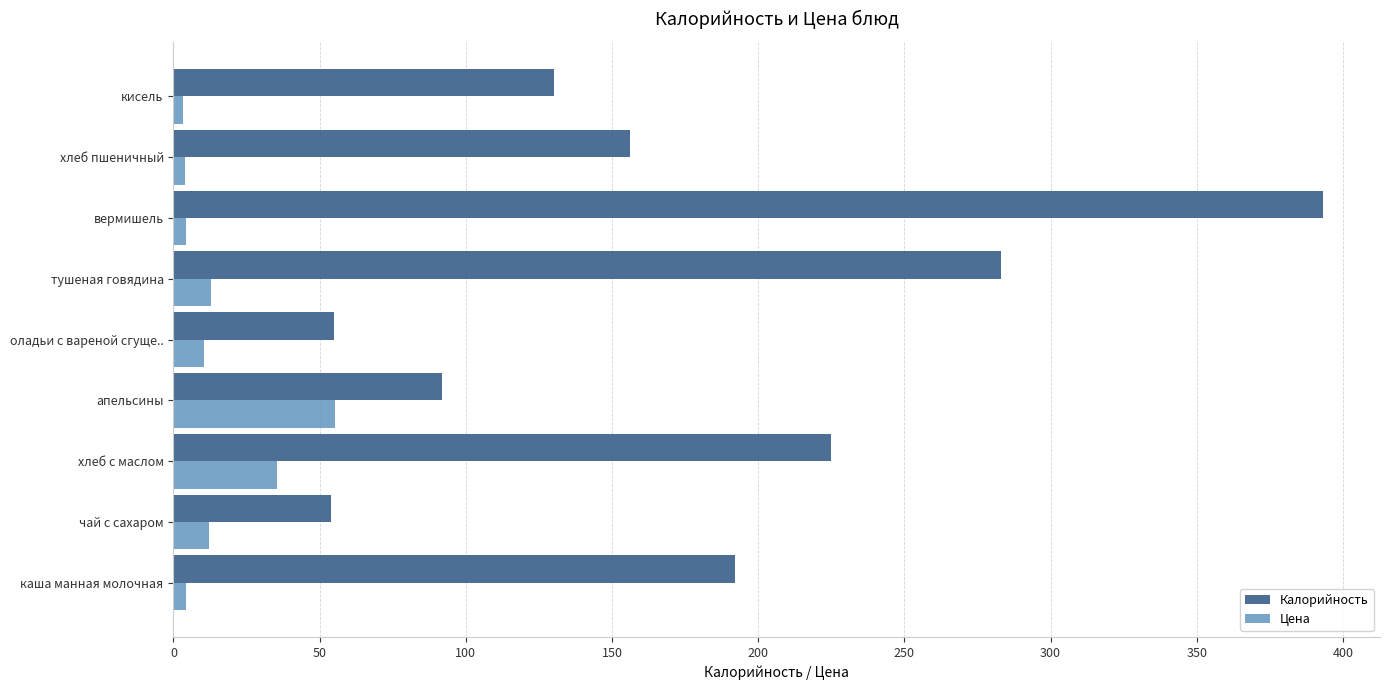

Which series has the largest range (max minus min)?

Калорийность